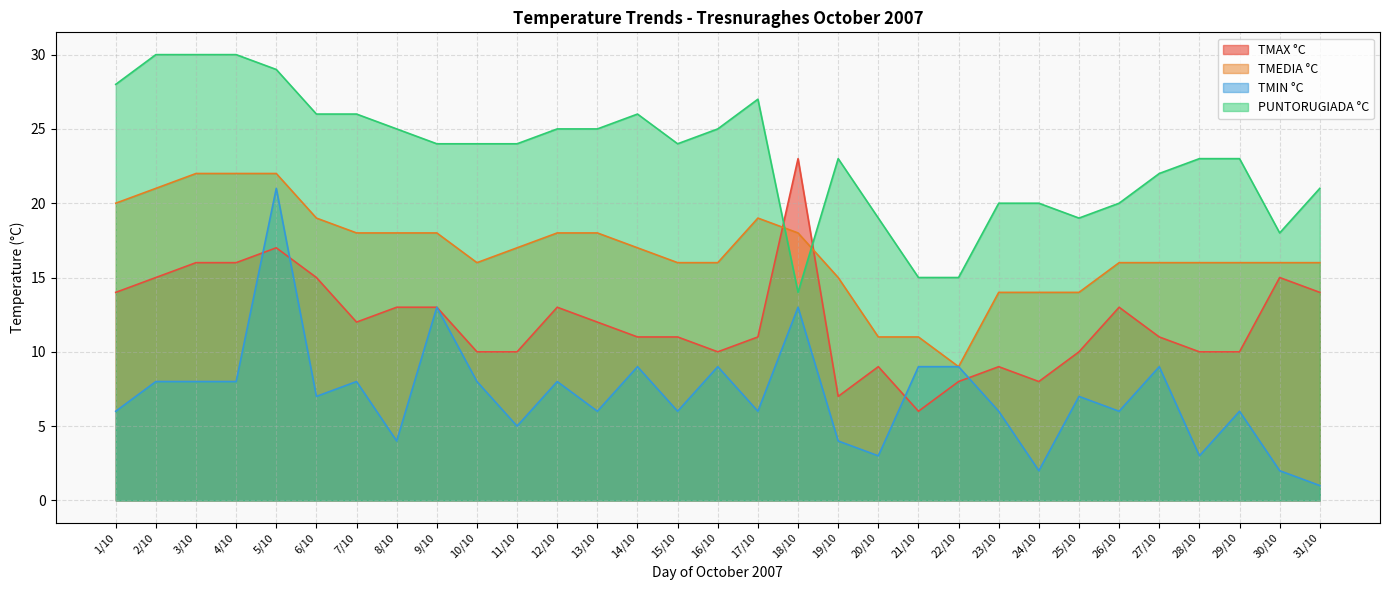

Reading left to right, extract all data points from this chart.

TMAX °C: 14	15	16	16	17	15	12	13	13	10	10	13	12	11	11	10	11	23	7	9	6	8	9	8	10	13	11	10	10	15	14
TMEDIA °C: 20	21	22	22	22	19	18	18	18	16	17	18	18	17	16	16	19	18	15	11	11	9	14	14	14	16	16	16	16	16	16
TMIN °C: 6	8	8	8	21	7	8	4	13	8	5	8	6	9	6	9	6	13	4	3	9	9	6	2	7	6	9	3	6	2	1
PUNTORUGIADA °C: 28	30	30	30	29	26	26	25	24	24	24	25	25	26	24	25	27	14	23	19	15	15	20	20	19	20	22	23	23	18	21